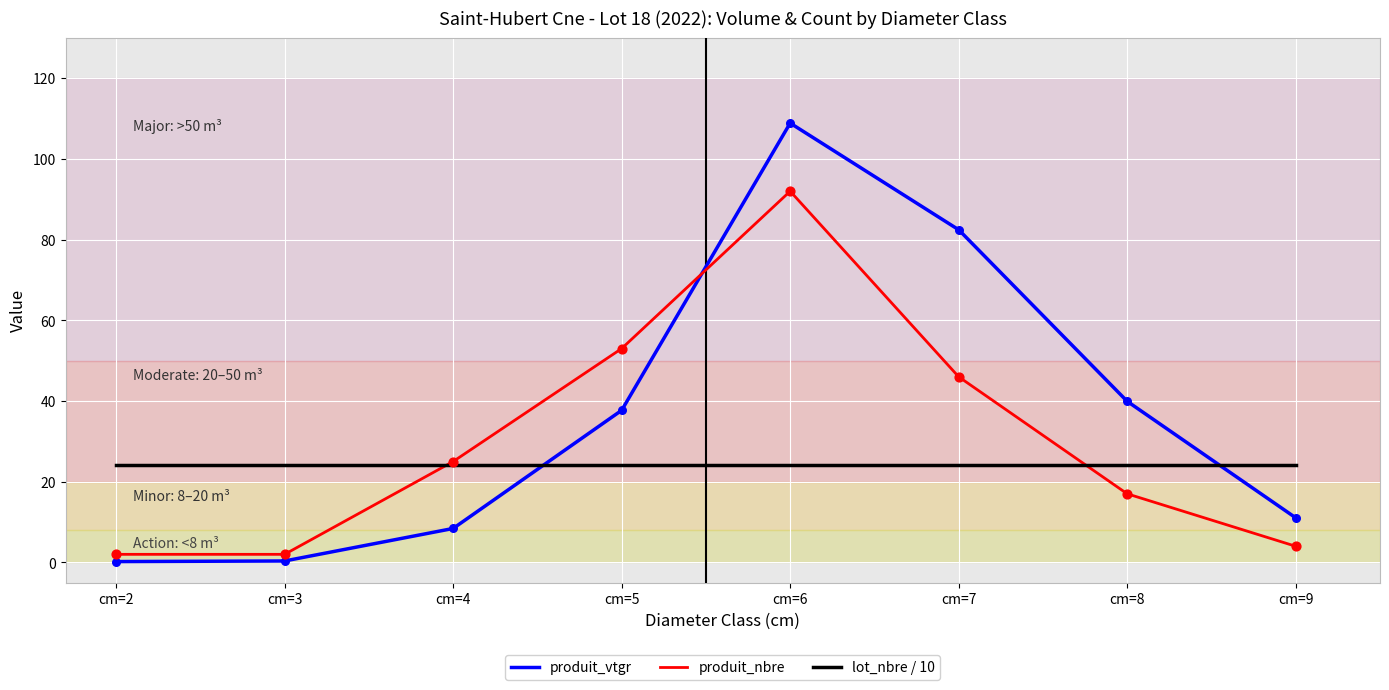

At which category is the sum across all series the highest?

cm=6